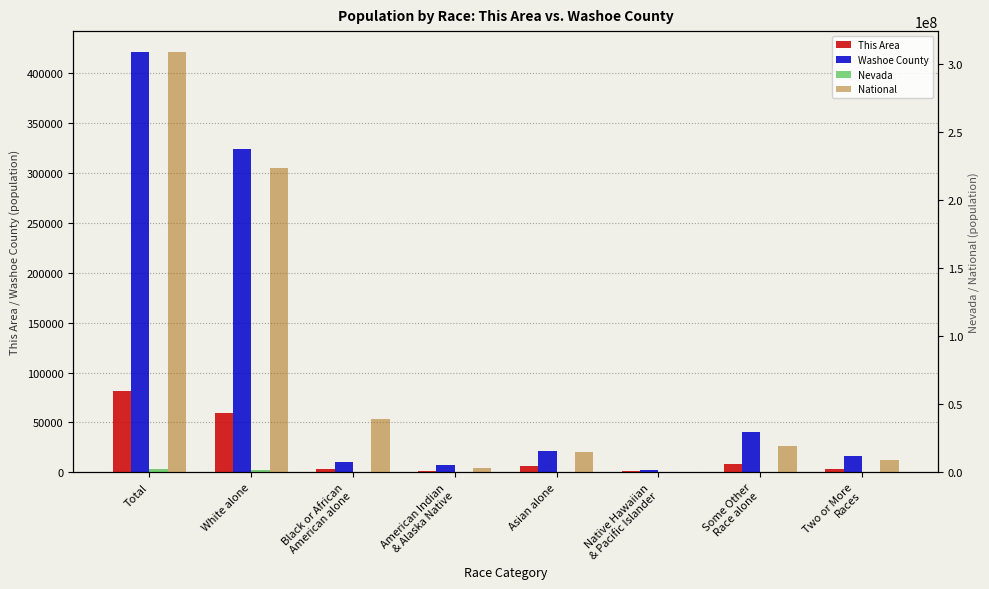

What is the value of the Washoe County bar at the 8th from the left?

15944